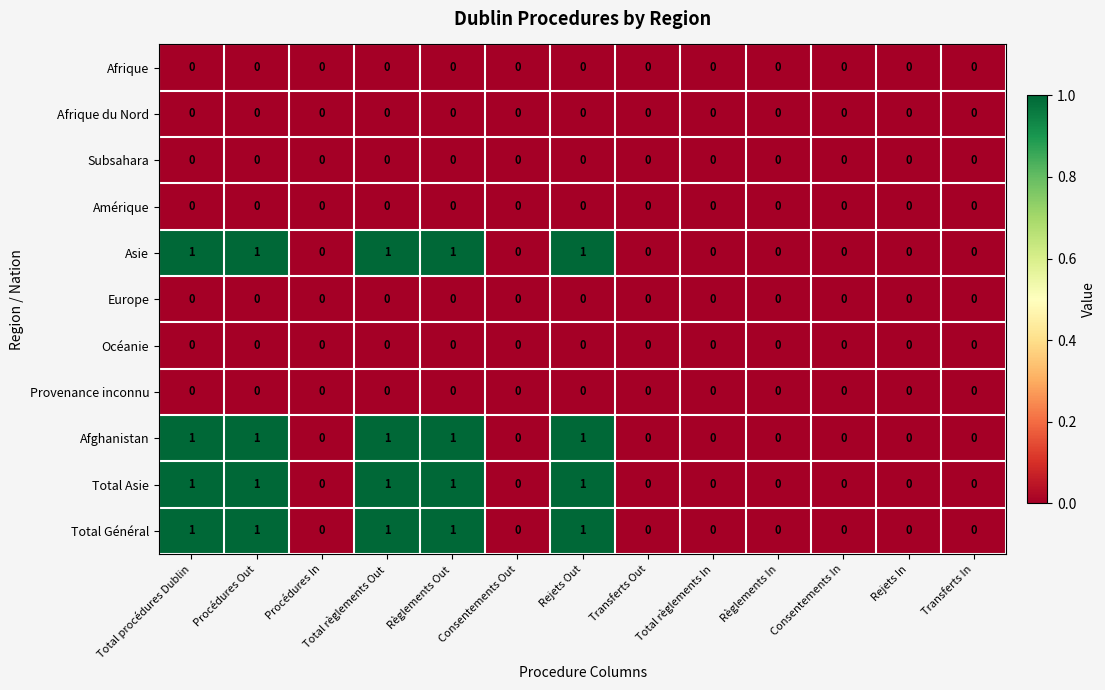

True or false: Afghanistan has a value of 1 at Procédures In.

False